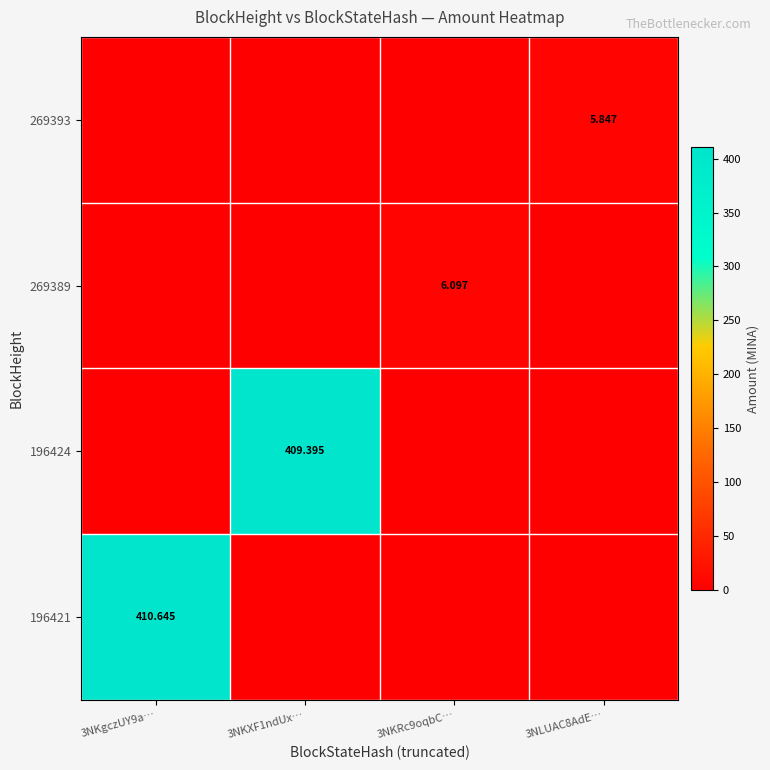

How many data points in 269393 are above 0?

1